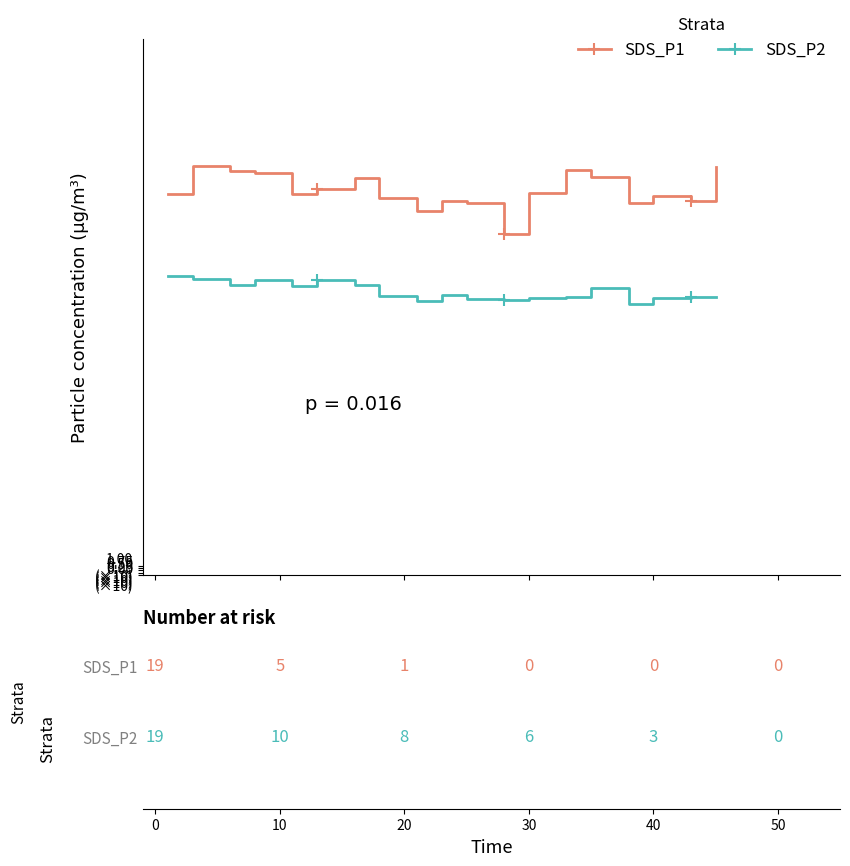

Between 10 and 40, which series saw the biggest shift?

SDS_P1